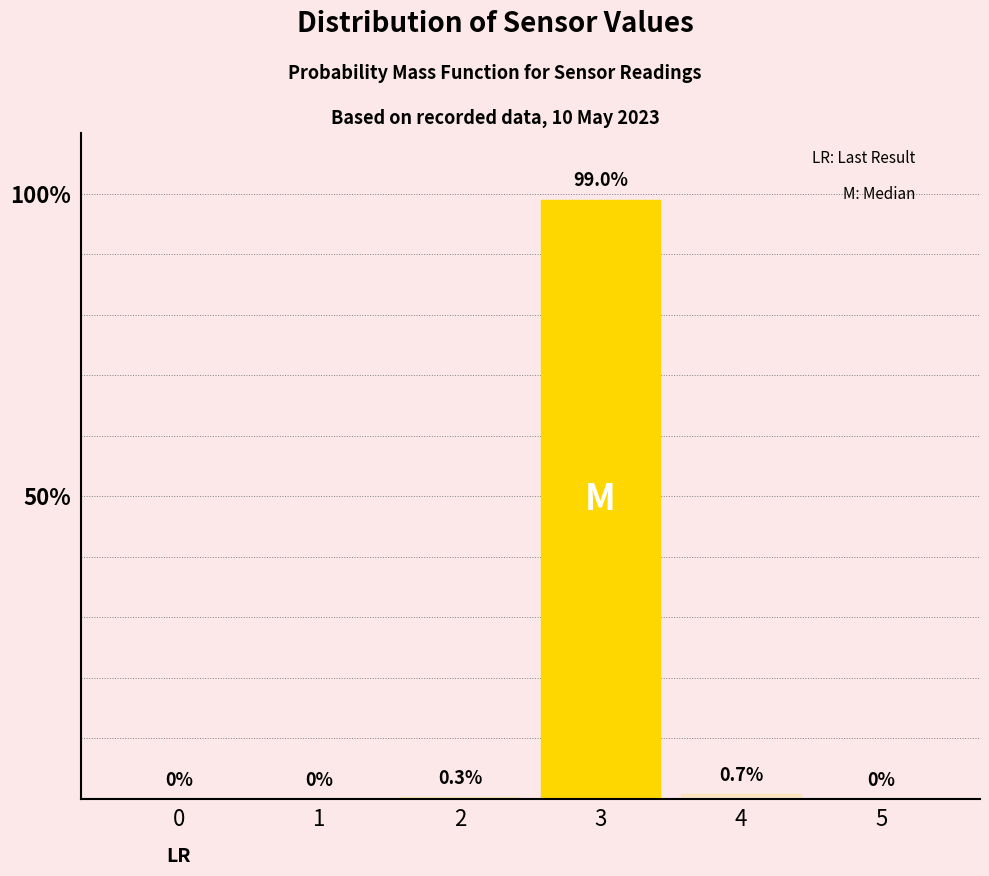

Reading left to right, transcribe all the data shown in this chart.

0=0.0	1=0.0	2=0.3	3=99.0	4=0.7	5=0.0